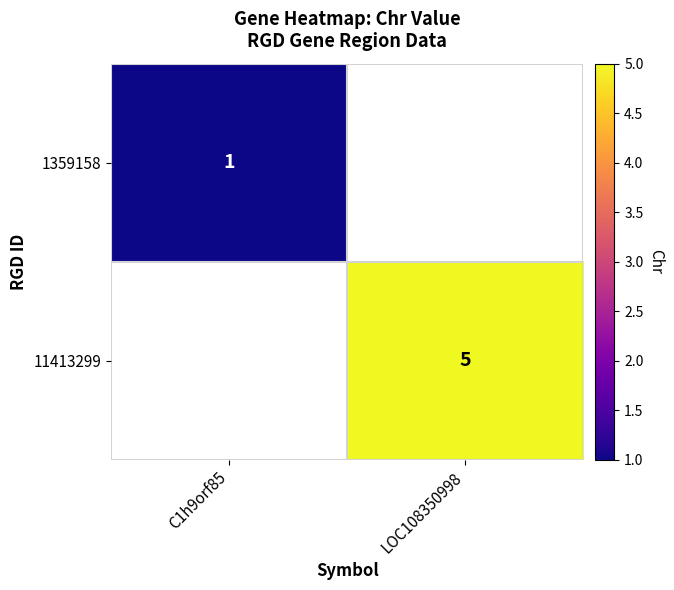

At which category does the chart reach its minimum across all series?

C1h9orf85